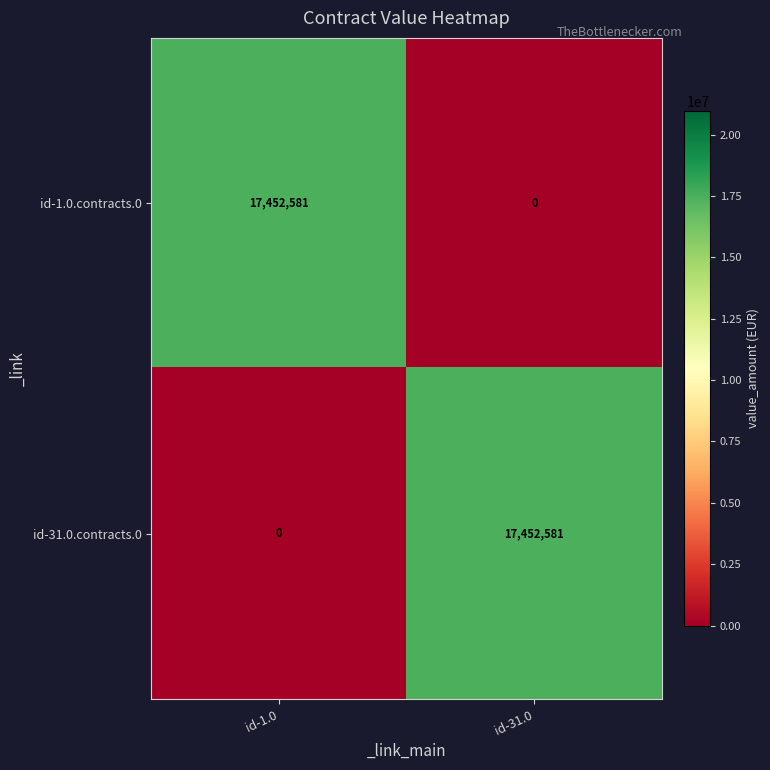

What is the difference between the id-1.0.contracts.0 values at id-31.0 and id-1.0?

17452581